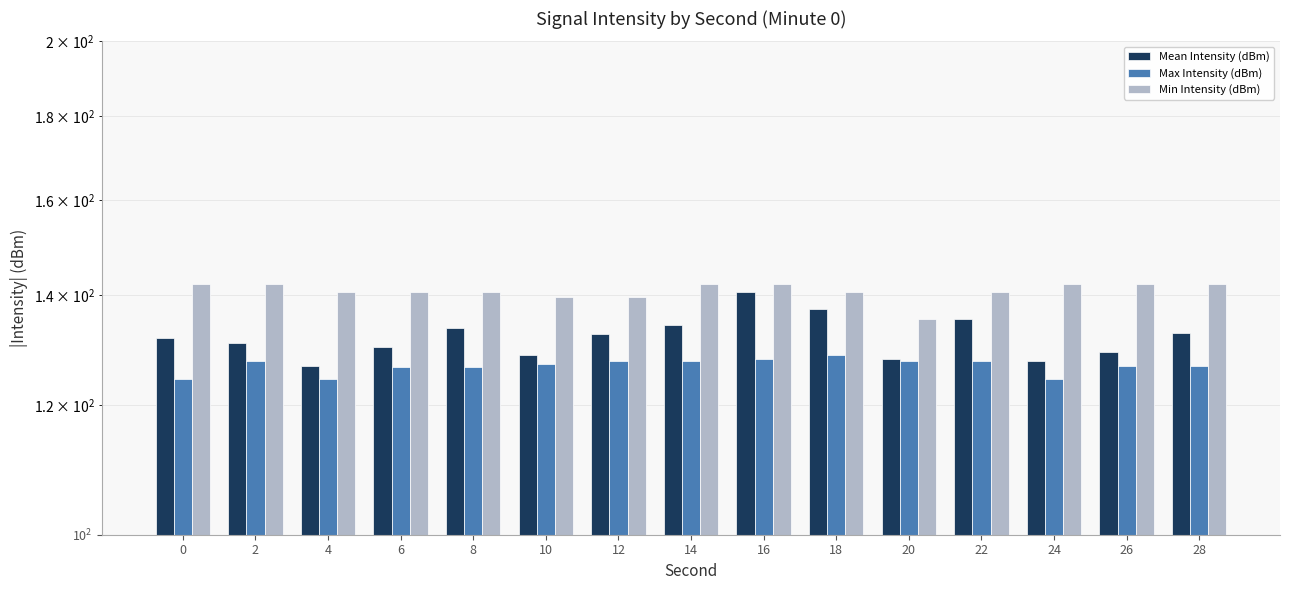

What is the sum of all Max Intensity (dBm) values?

1902.2